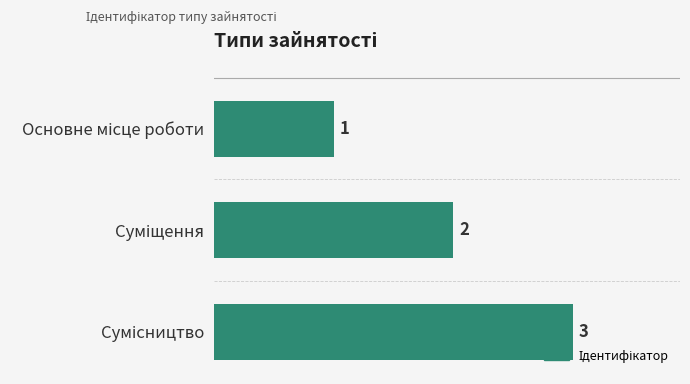

What is the sum of all values?

6